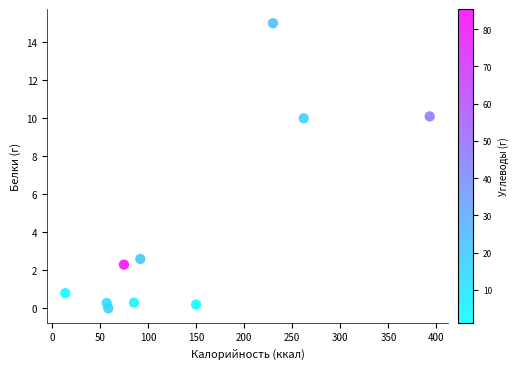

What is the range of X values (max minus min)?

378.9